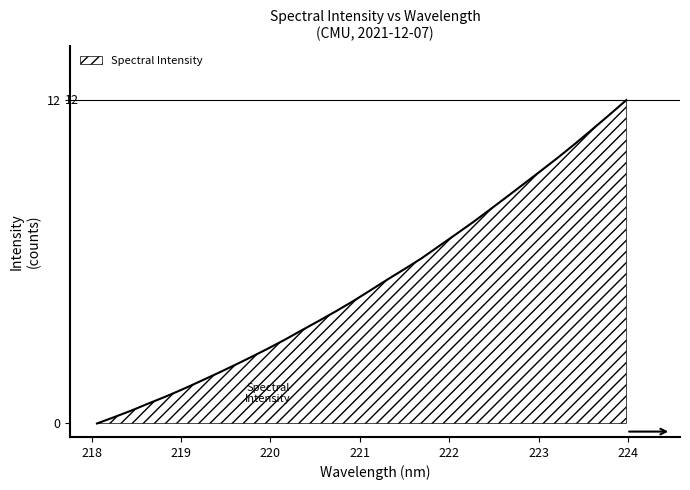

What is the difference between the maximum and minimum values?

12.0